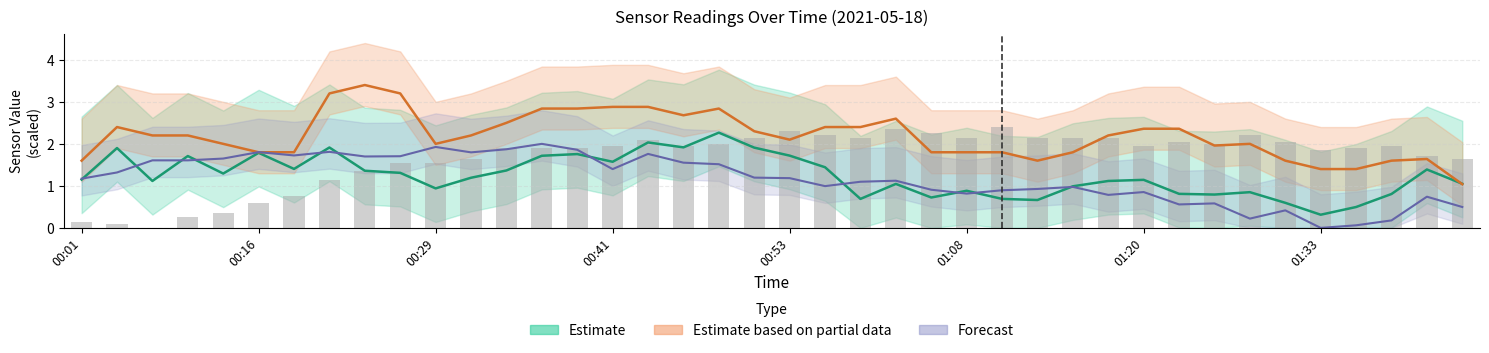

Is it true that BME280_humidity equals 0.1 at 01:35?

False